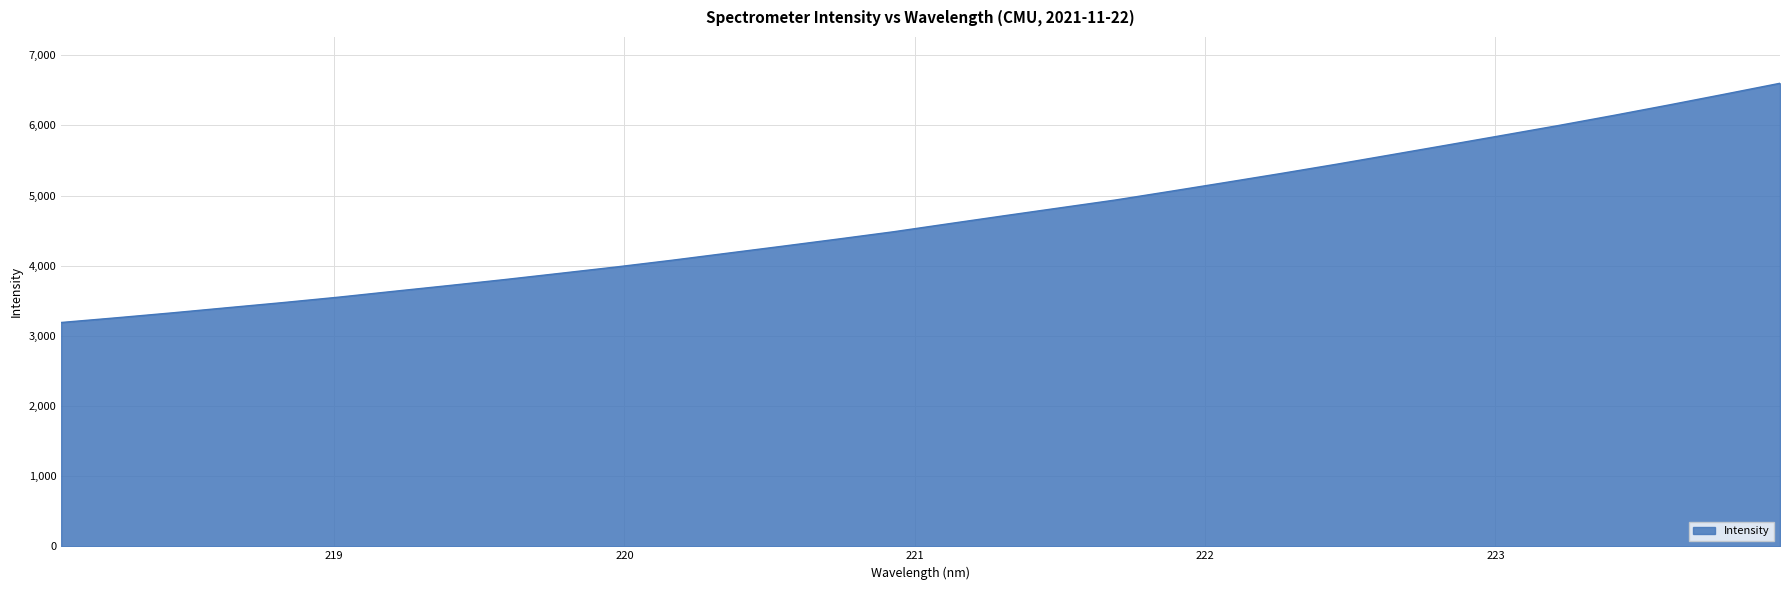

What is the difference between the maximum and minimum values?

3409.8